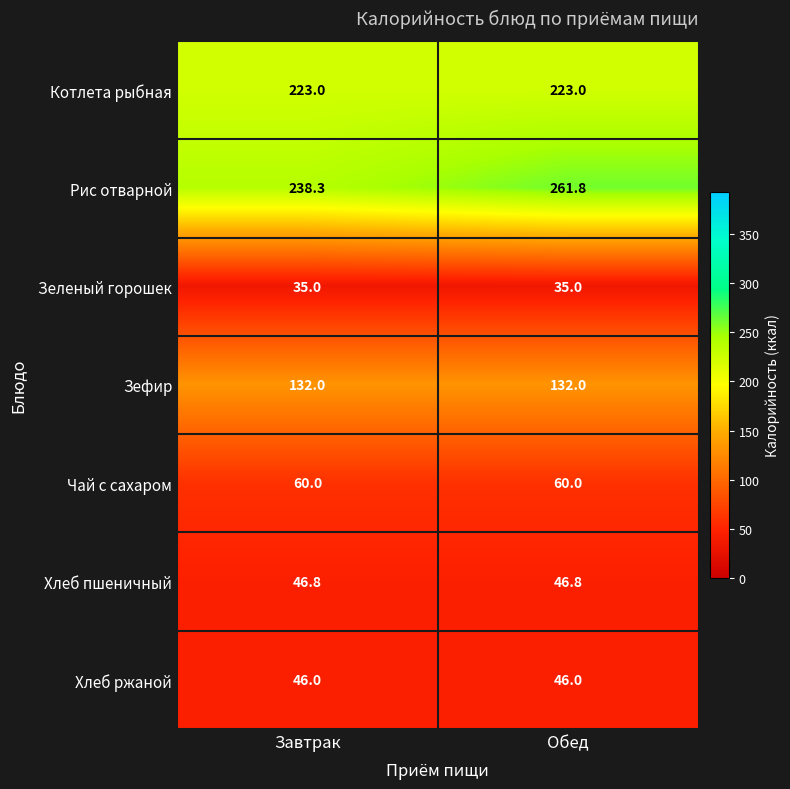

How many data points does each series have?

2